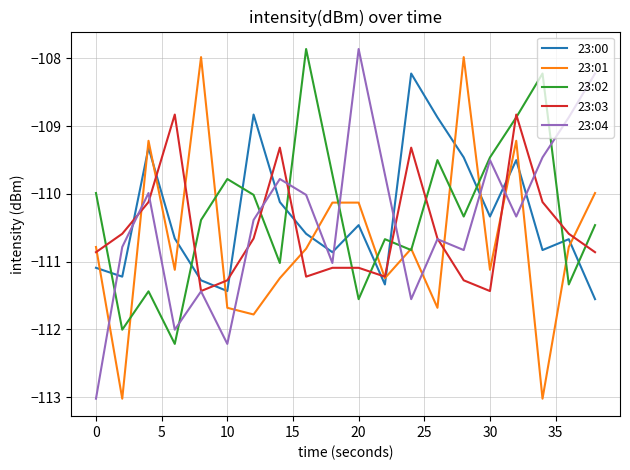

What is the smallest value displayed?

-113.0